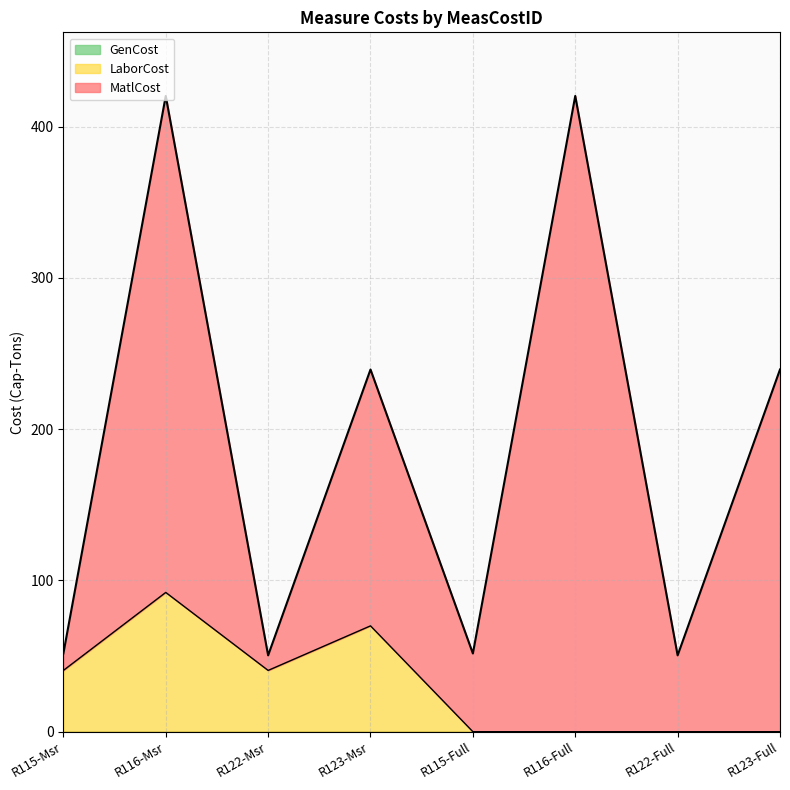

Which label corresponds to the largest value in the chart?

R116-Full